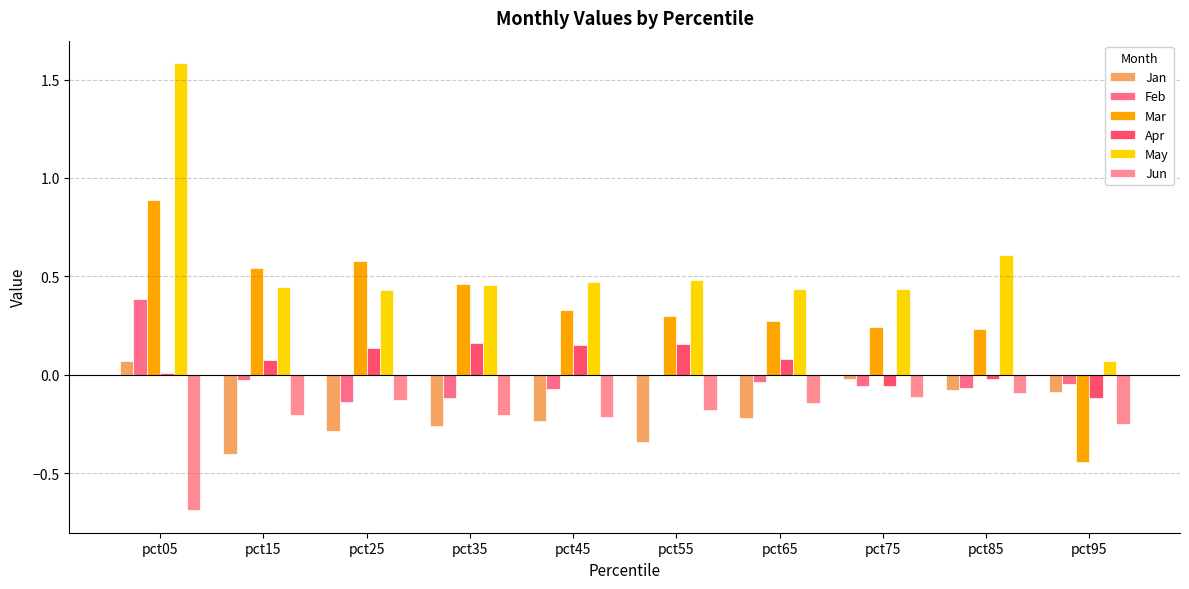

Between pct75 and pct85, which series saw the biggest shift?

May